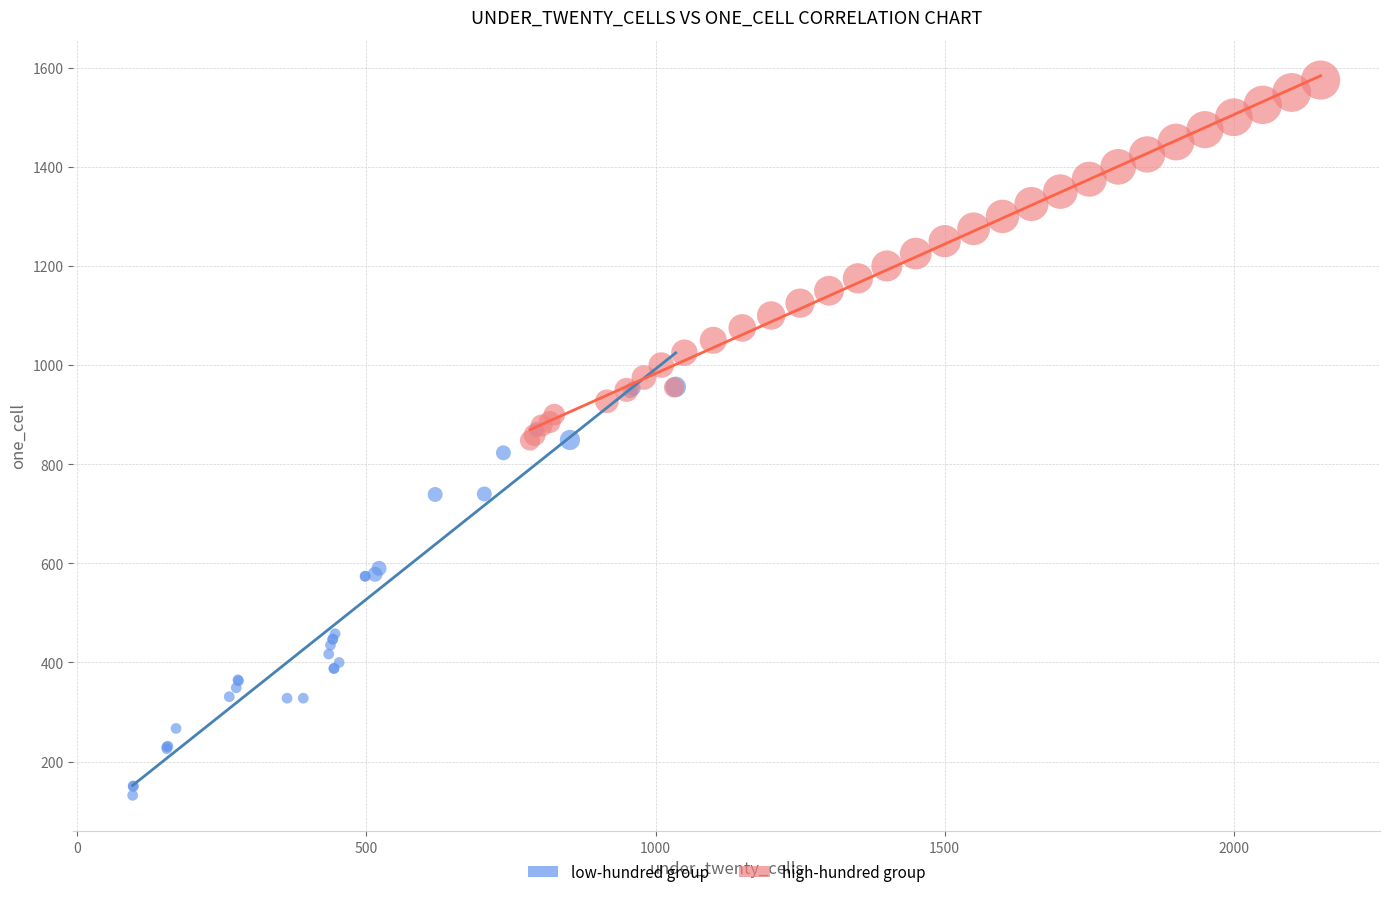

Which series contains the highest Y value?

high-hundred group